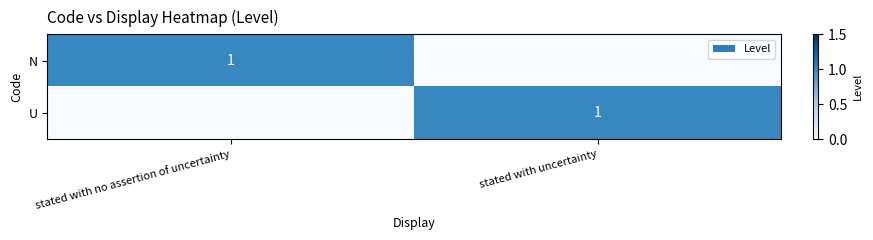

What is the spread (max minus min) of values at stated with uncertainty?

1